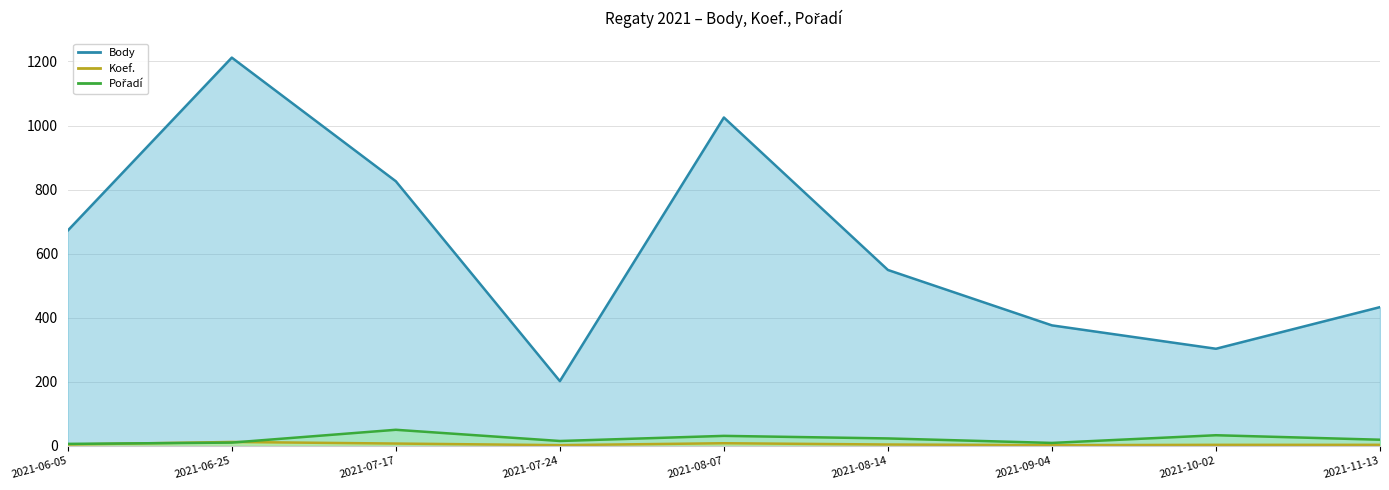

How many lines are shown in the chart?

3